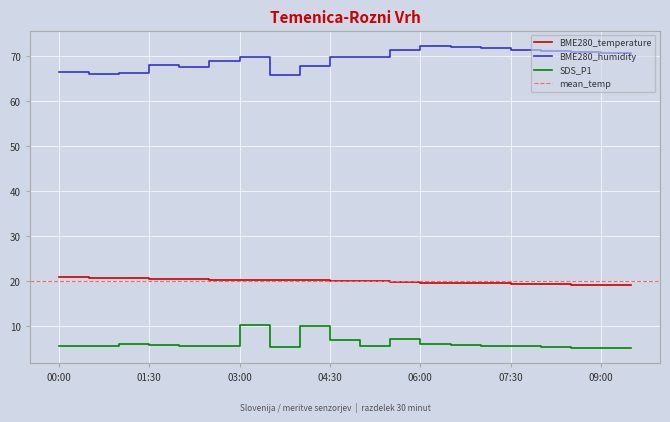

What is the minimum value shown in the chart?

5.0